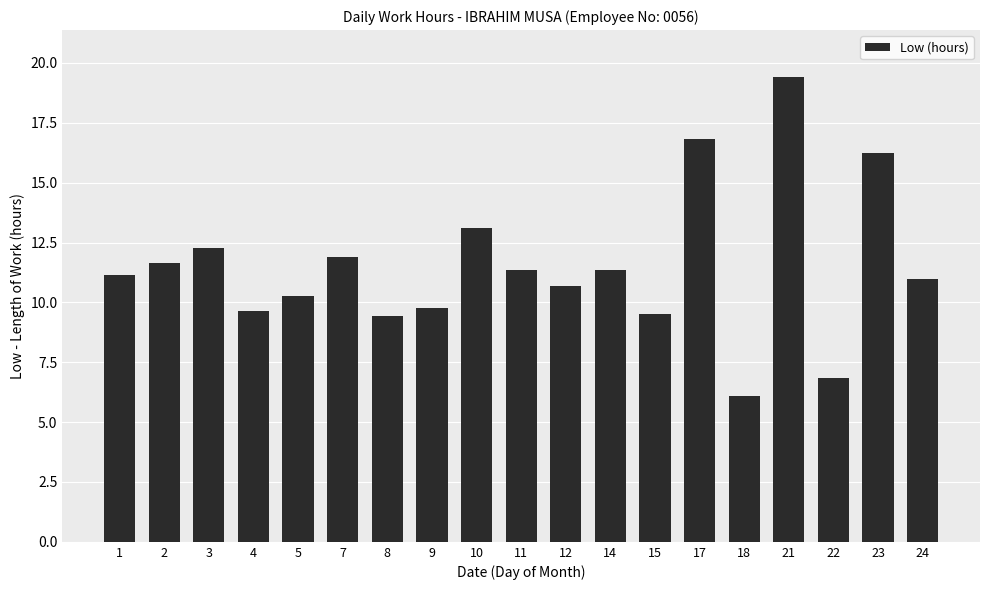

What is the ratio of the value at 24 to the value at 21?

0.6